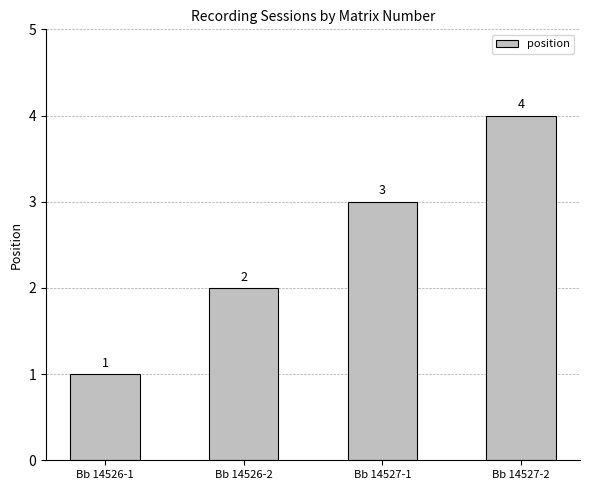

The value at Bb 14526-1 is 1. True or false?

True